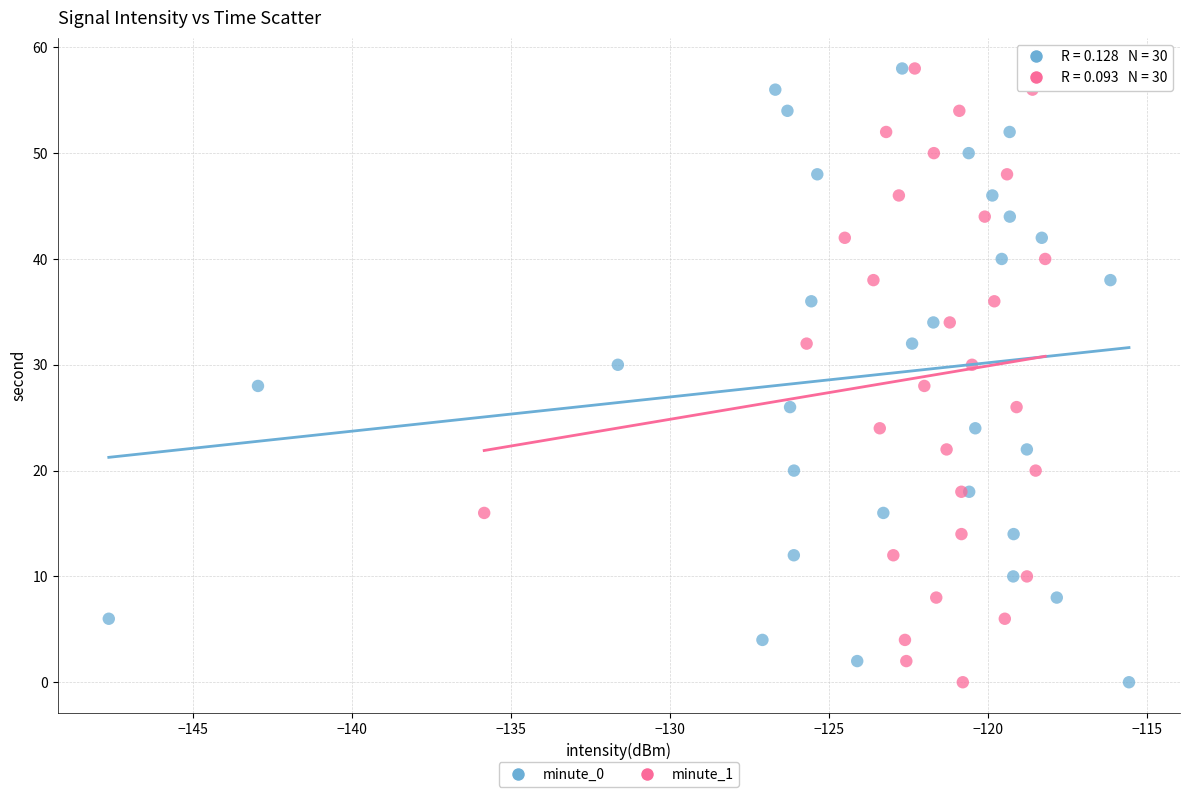

What are all the series names shown in the legend?

minute_0, minute_1